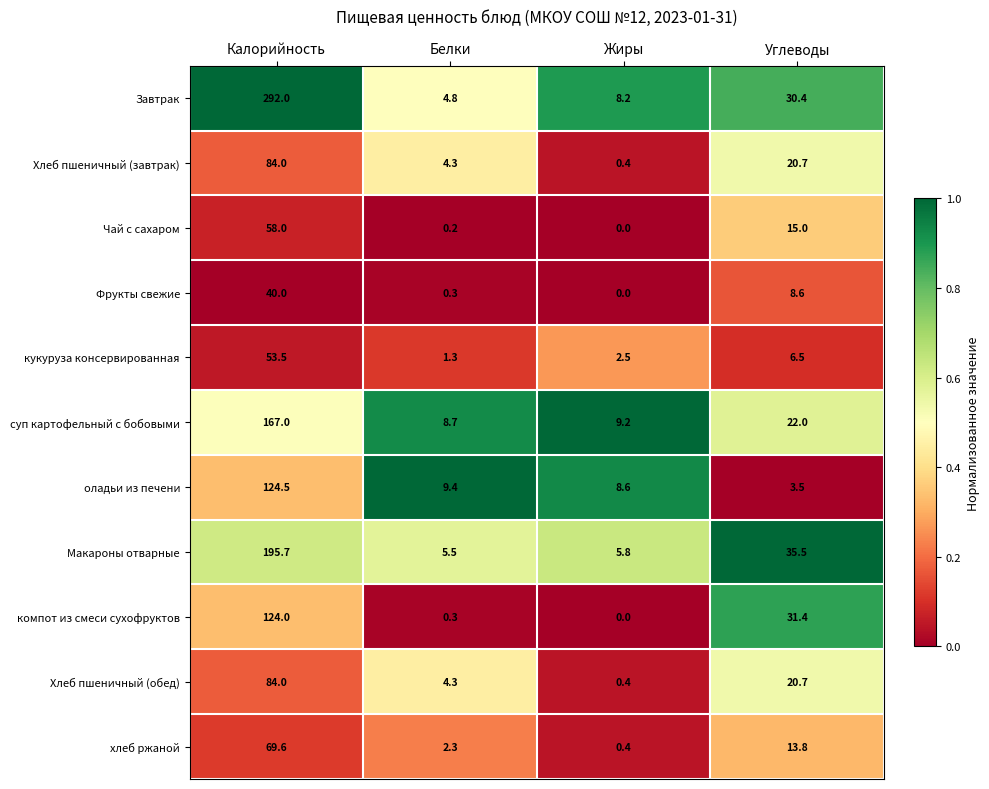

What value does the оладьи из печени series have at Жиры?

8.6